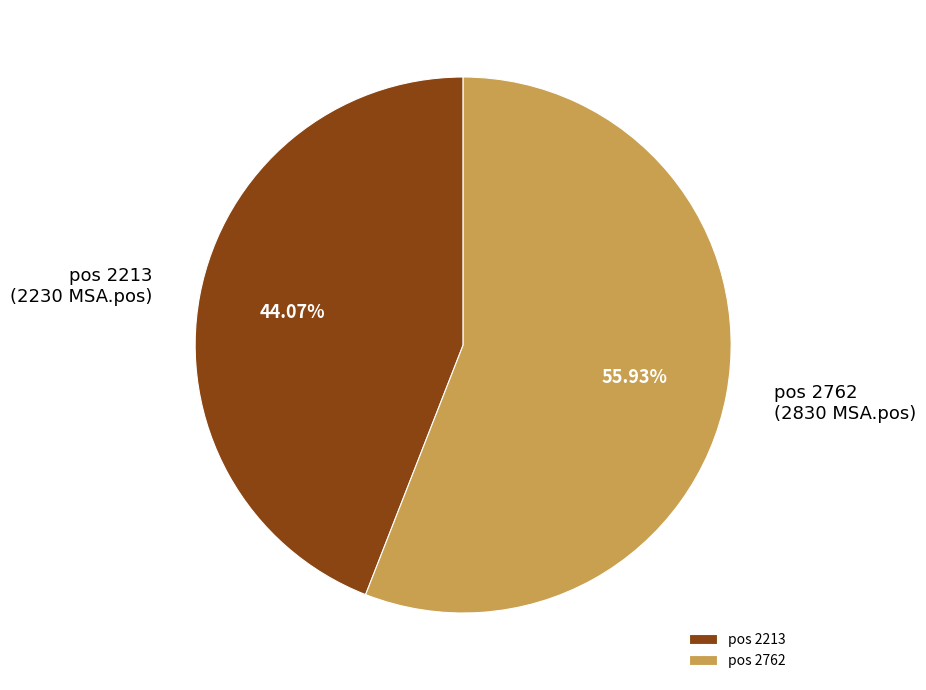

Rank the categories by value from highest to lowest.

pos 2762, pos 2213